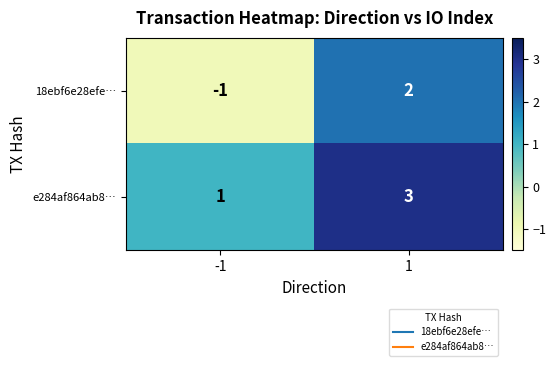

Reading right to left, extract all data points from this chart.

18ebf6e28efe…: 1=2	-1=-1
e284af864ab8…: 1=3	-1=1